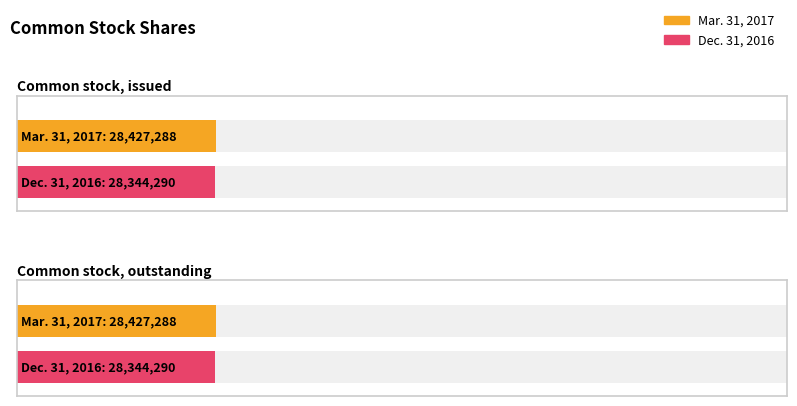

Which category has the lowest value in the Dec. 31, 2016 series?

Common stock, issued